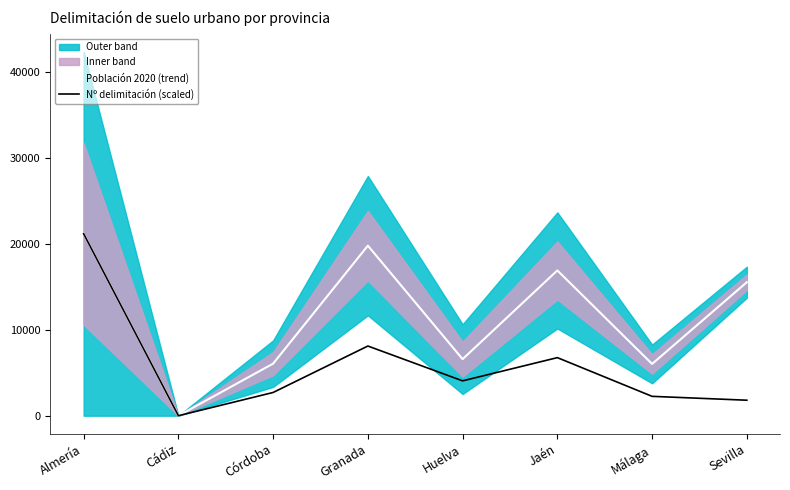

Where does the Nº delimitación (scaled) series first go above 4054?

Almería